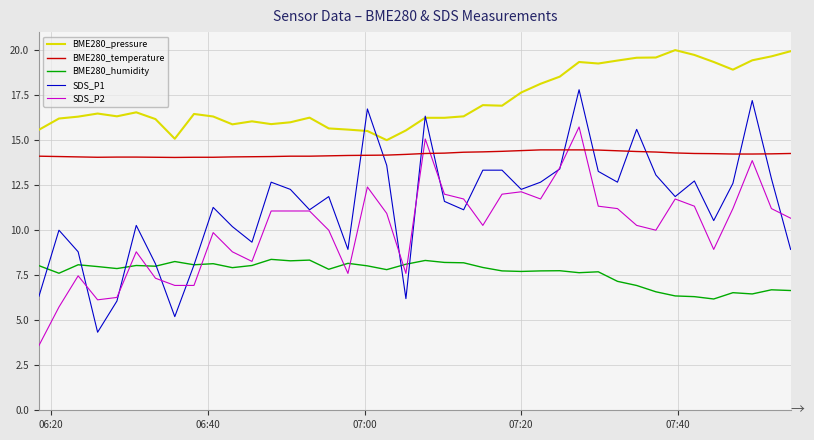

What is the smallest value displayed?

3.6